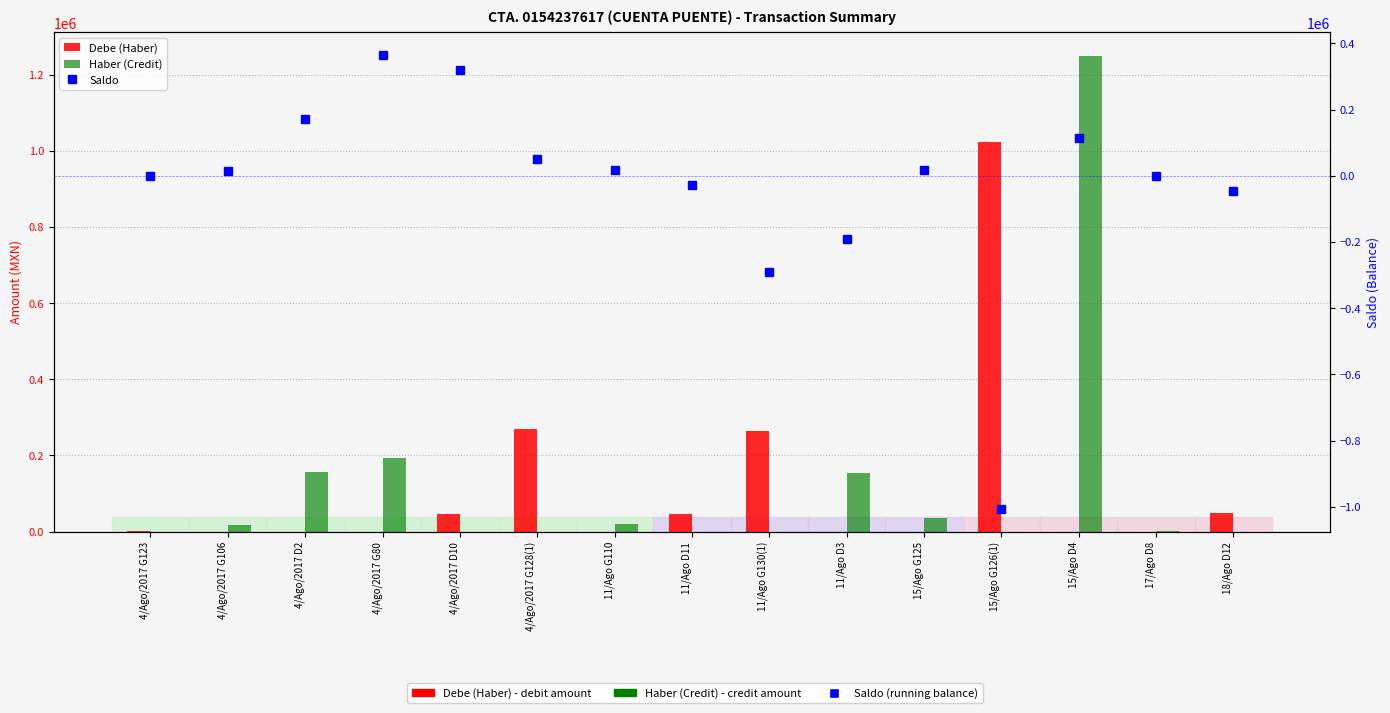

What is the average value of the Saldo series?

-32502.9